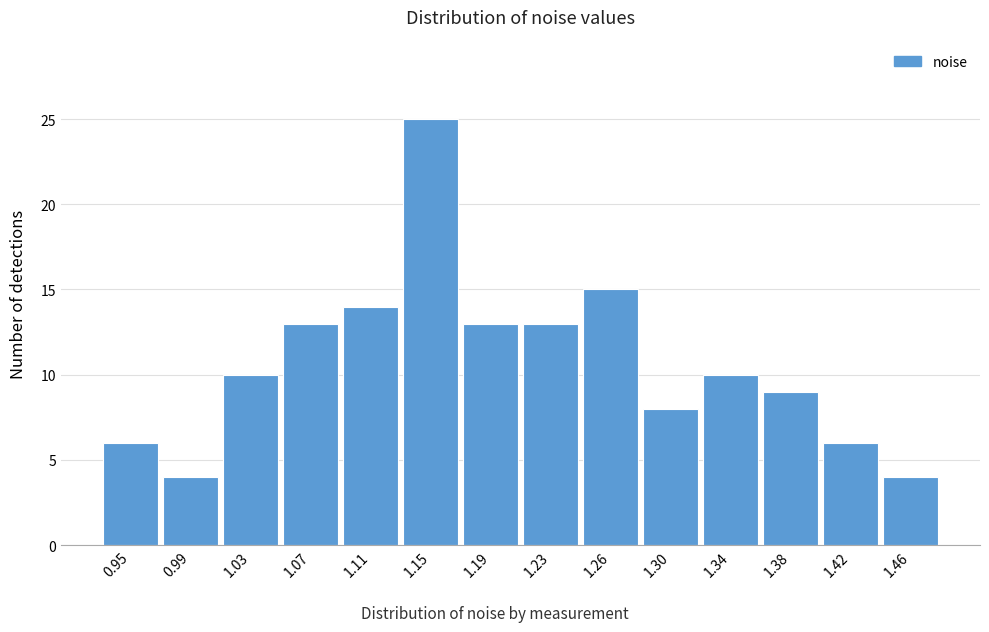

Reading left to right, what are all the values shown in this chart?

0.95=6	0.99=4	1.03=10	1.07=13	1.11=14	1.15=25	1.19=13	1.23=13	1.26=15	1.30=8	1.34=10	1.38=9	1.42=6	1.46=4